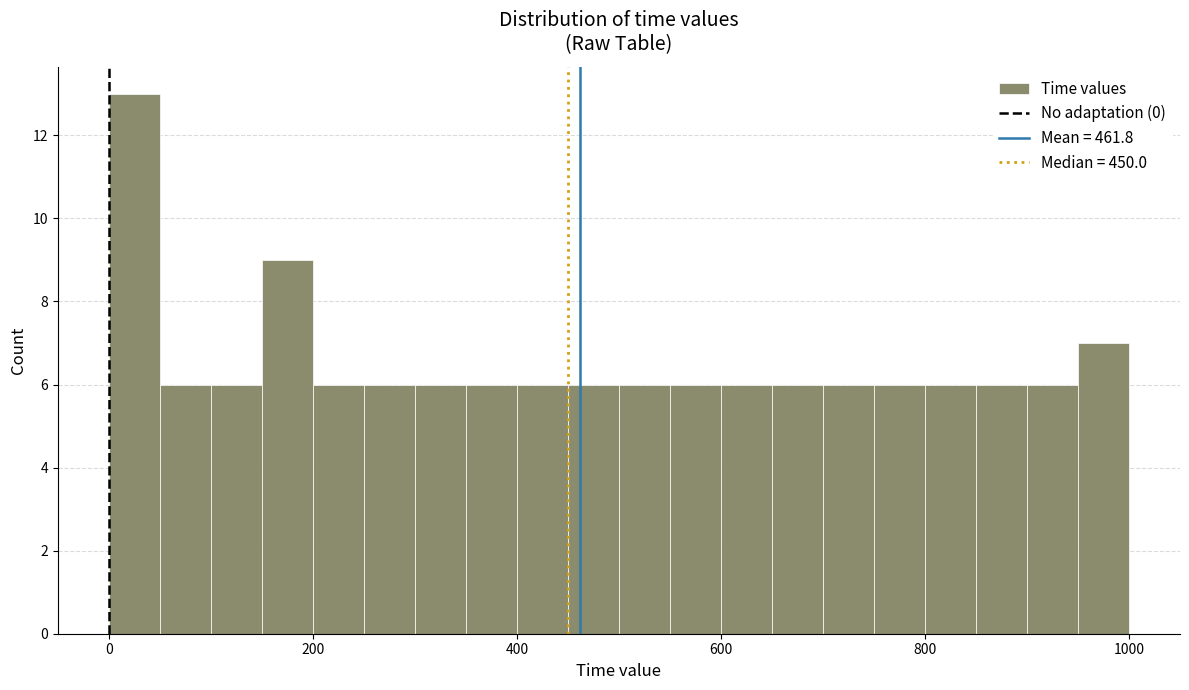

Around what value on the x-axis is the tallest bar? Give the approximate position of its centre, as read against the axis.

20